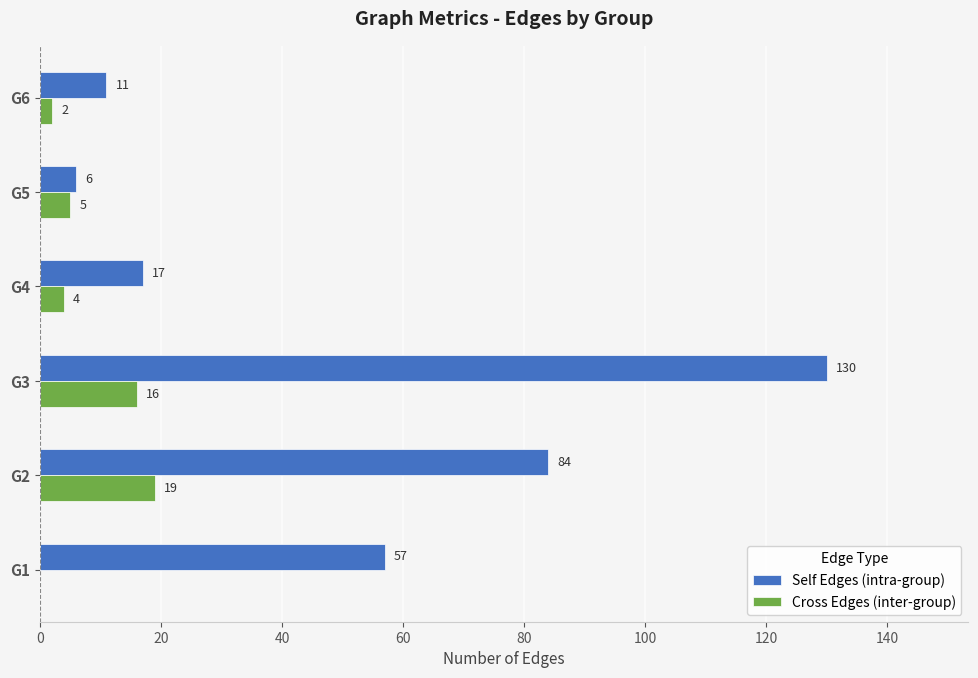

Is it true that Self Edges (intra-group) equals 6 at G5?

True